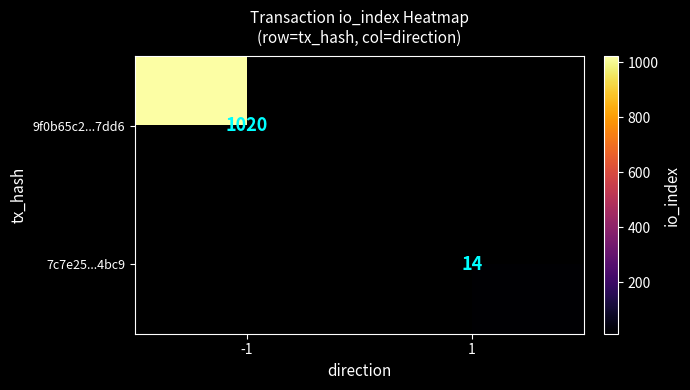

The 9f0b65c2...7dd6 series shows 638.9 at -1. True or false?

False